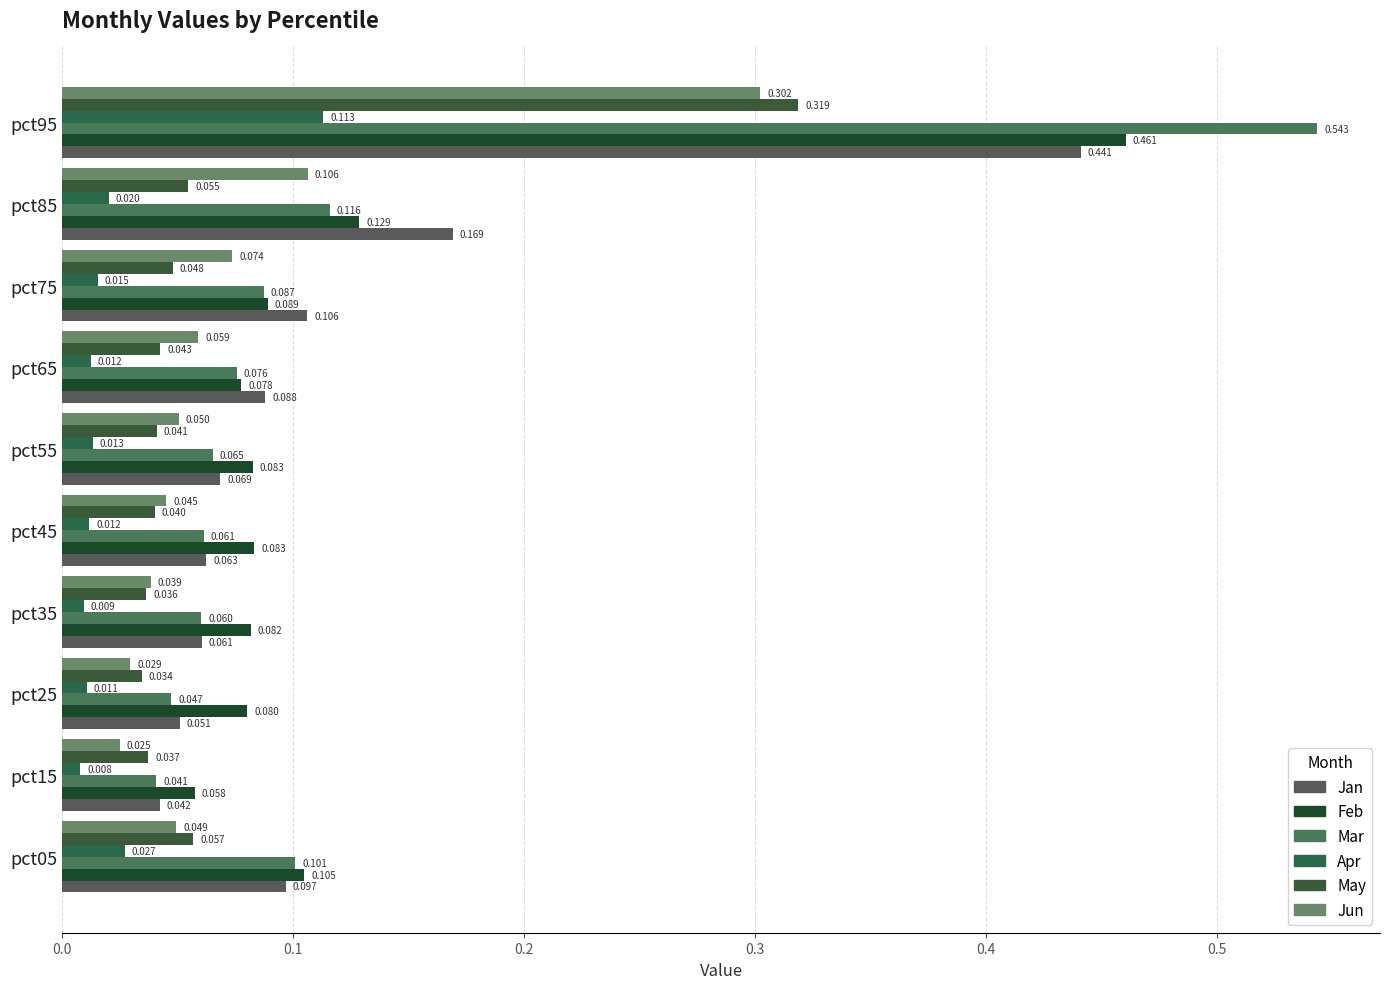

At how many categories does at least one series exceed 0?

10